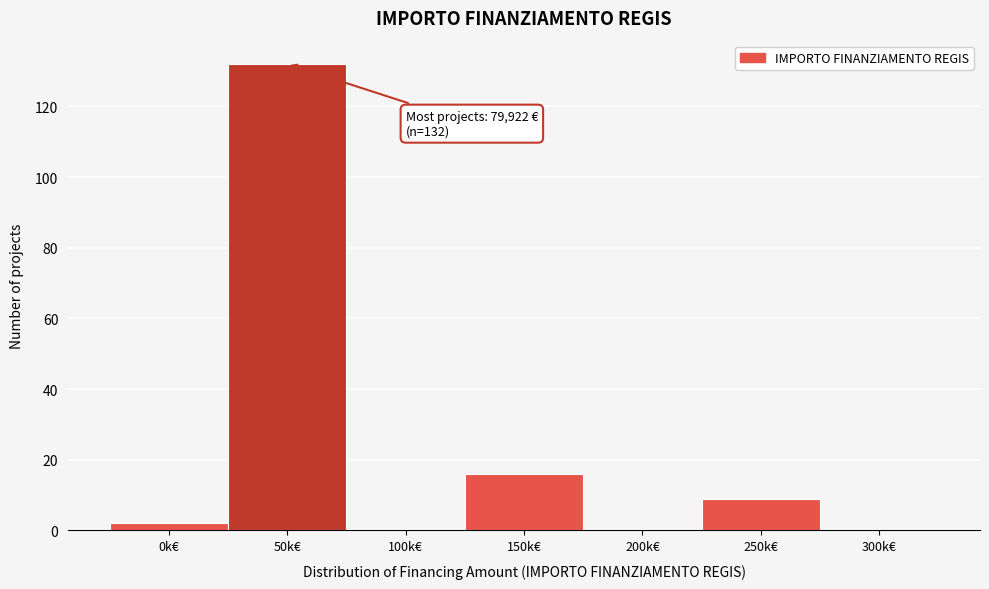

Reading left to right, list all the values displayed in this chart.

0k€=2	50k€=132	100k€=0	150k€=16	200k€=0	250k€=9	300k€=0